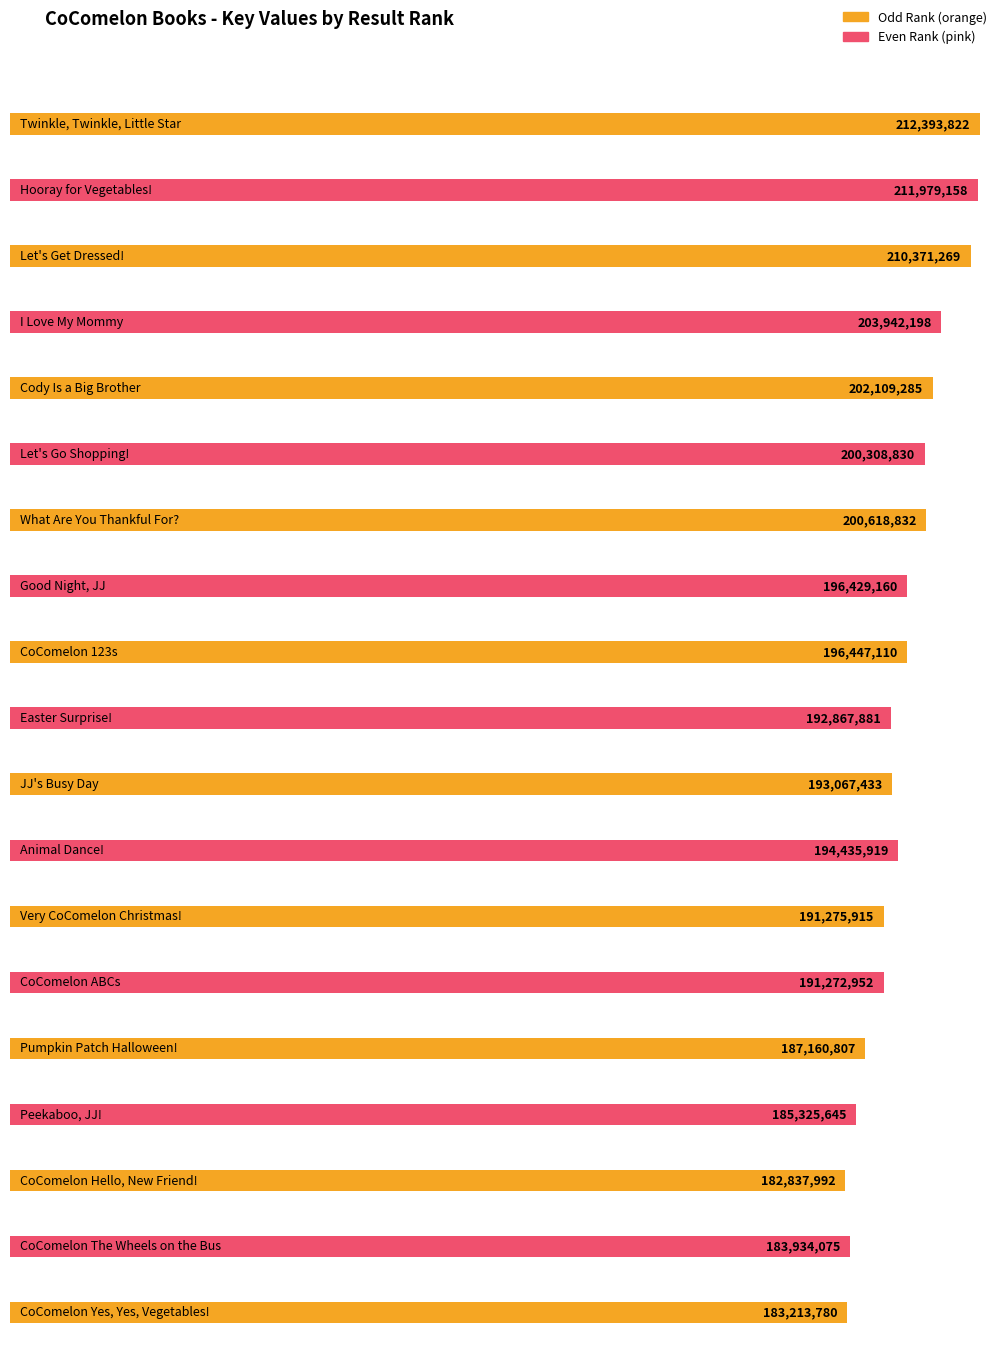

What is the ratio of the value at 15 to the value at 7?

0.9